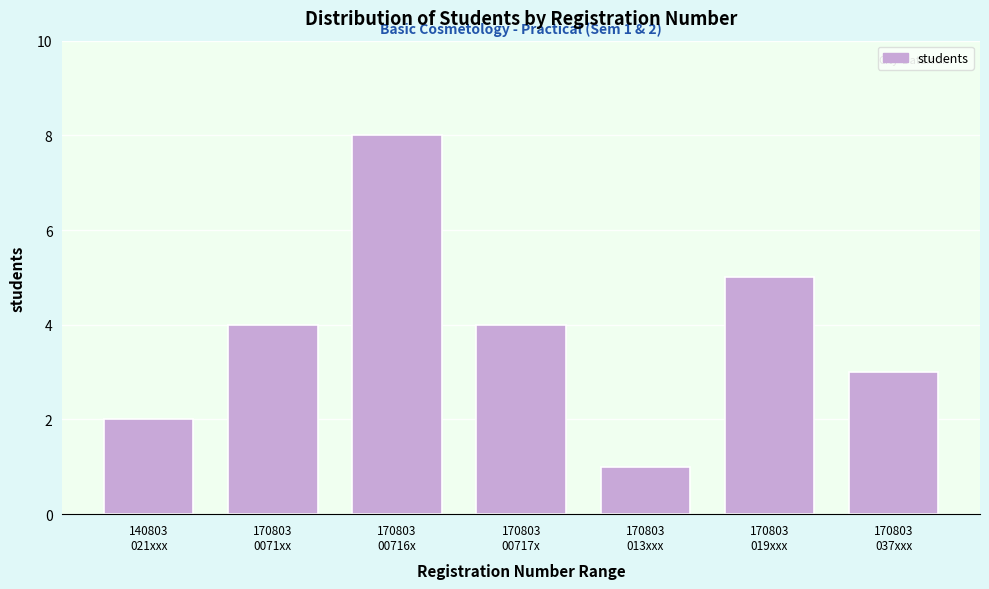

Reading left to right, extract all data points from this chart.

2	4	8	4	1	5	3